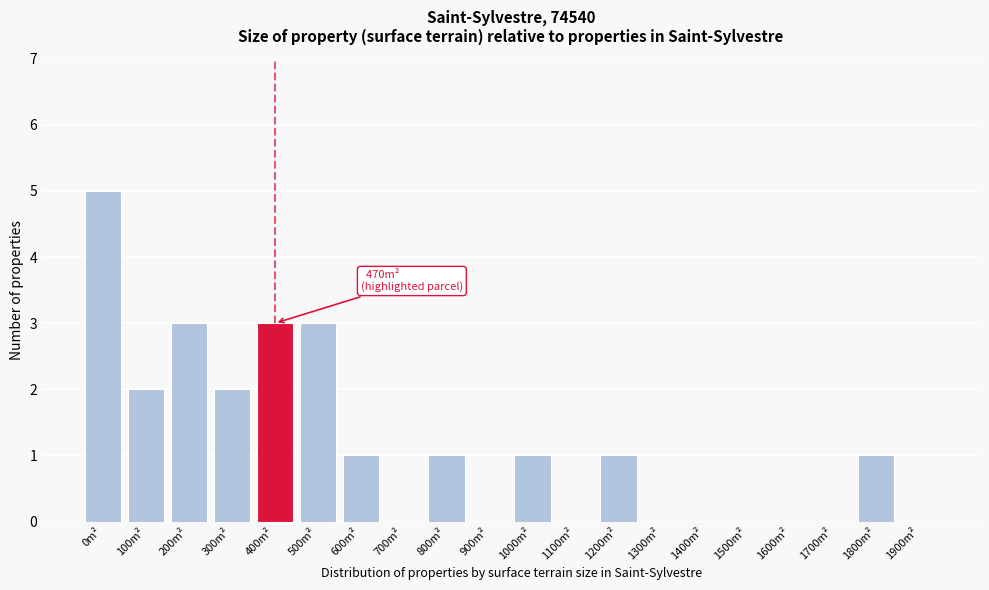

Reading left to right, transcribe all the data shown in this chart.

0m²=5	100m²=2	200m²=3	300m²=2	400m²=3	500m²=3	600m²=1	700m²=0	800m²=1	900m²=0	1000m²=1	1100m²=0	1200m²=1	1300m²=0	1400m²=0	1500m²=0	1600m²=0	1700m²=0	1800m²=1	1900m²=0